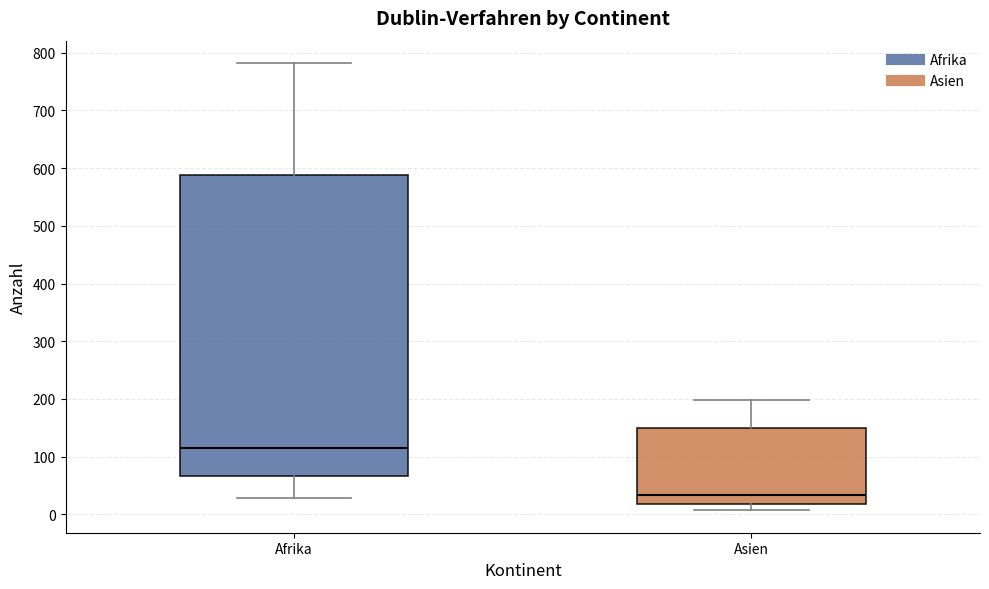

Reading left to right, transcribe this box plot: for each box, give where its median line is, the range the box spans, and where its two whiskers end, as read against the y-axis. The values are not printed on the chart, so give them approximately, as read against the axis.

Afrika: median 120, box 70 to 590, whiskers 30 to 780
Asien: median 30, box 20 to 150, whiskers 10 to 200